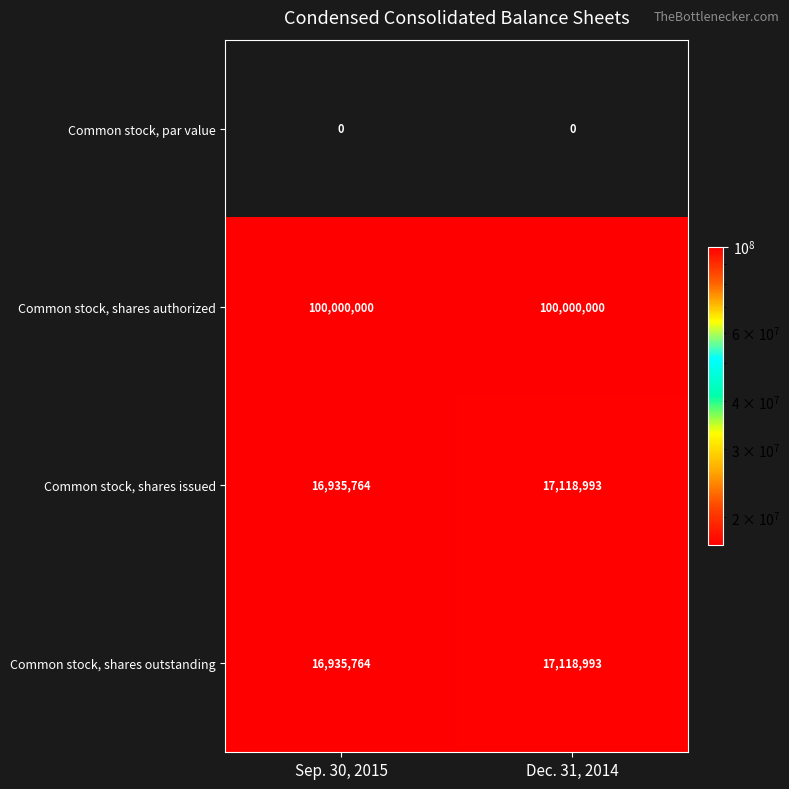

What is the difference between the Common stock, shares issued values at Sep. 30, 2015 and Dec. 31, 2014?

183229